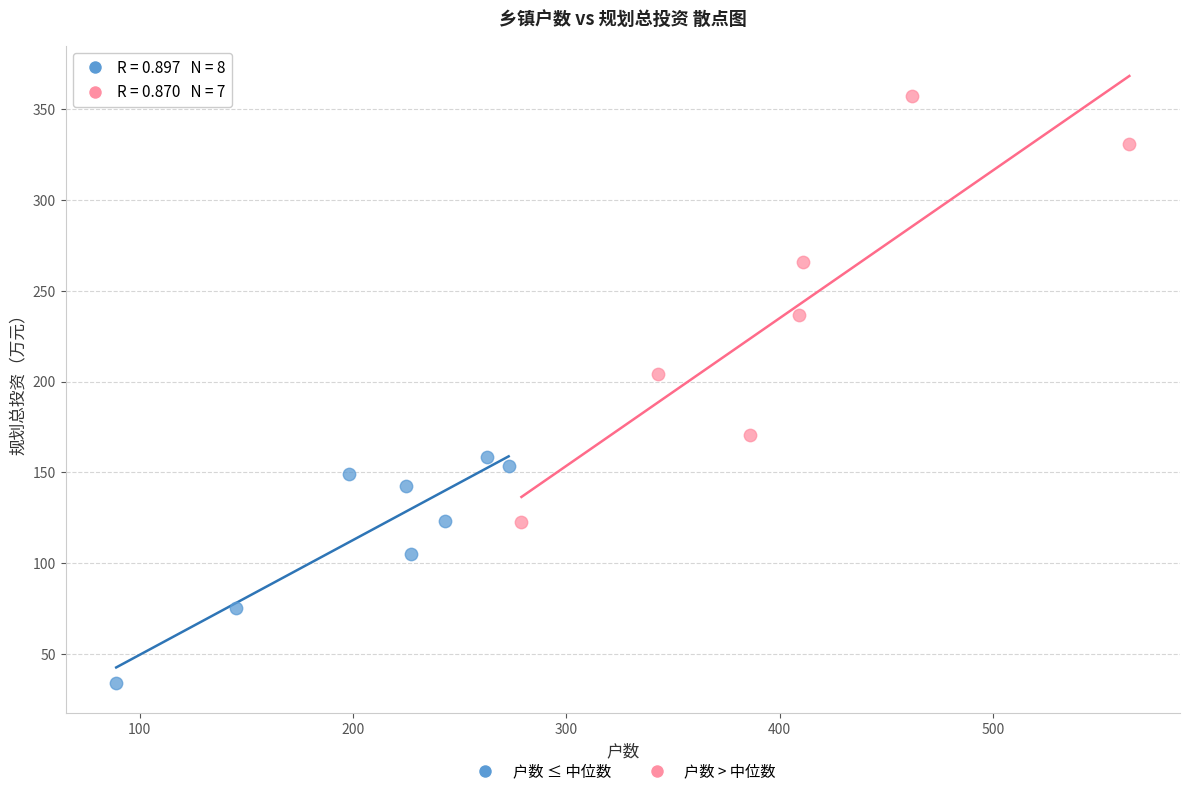

Which series reaches the maximum Y coordinate?

户数 > 中位数